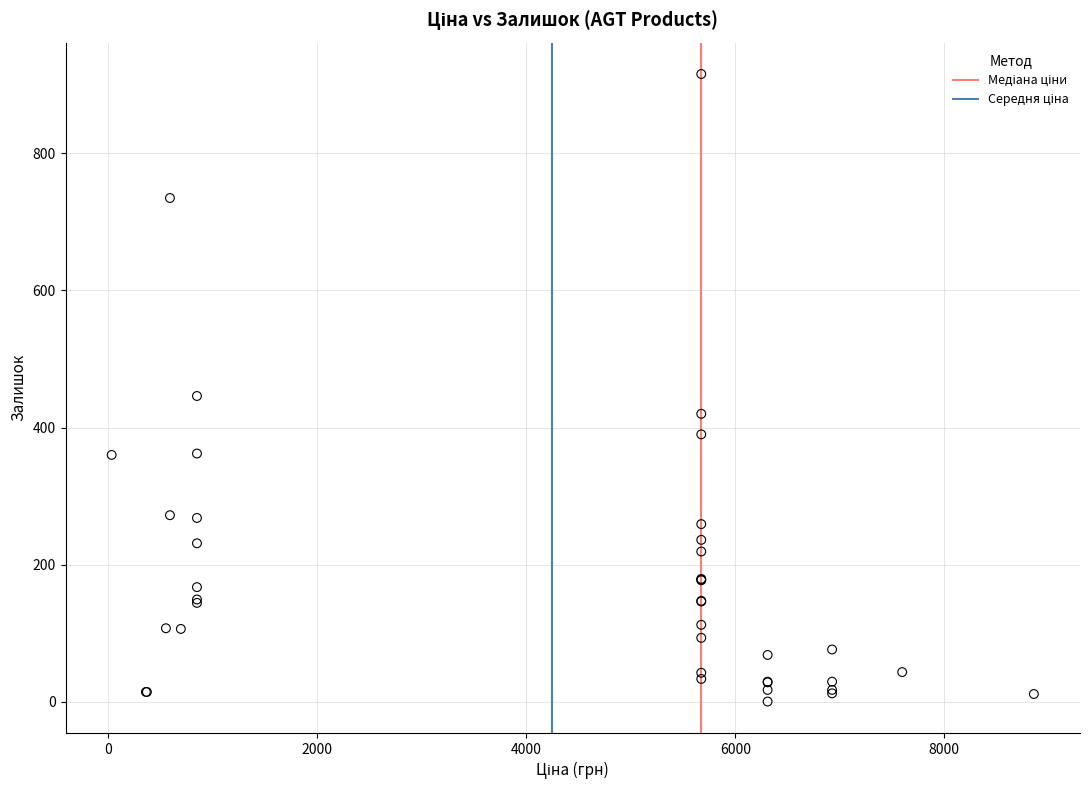

What Y value in the scatter plot is closest to 458?

446